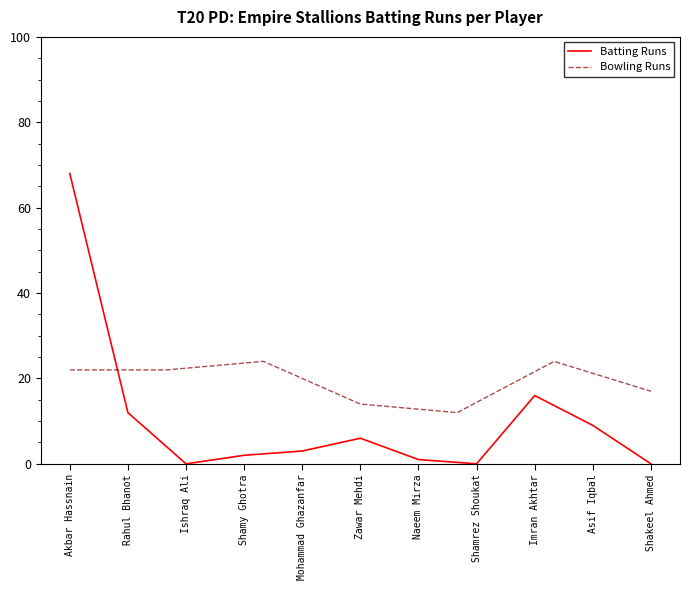

What position from the left is Shakeel Ahmed?

11